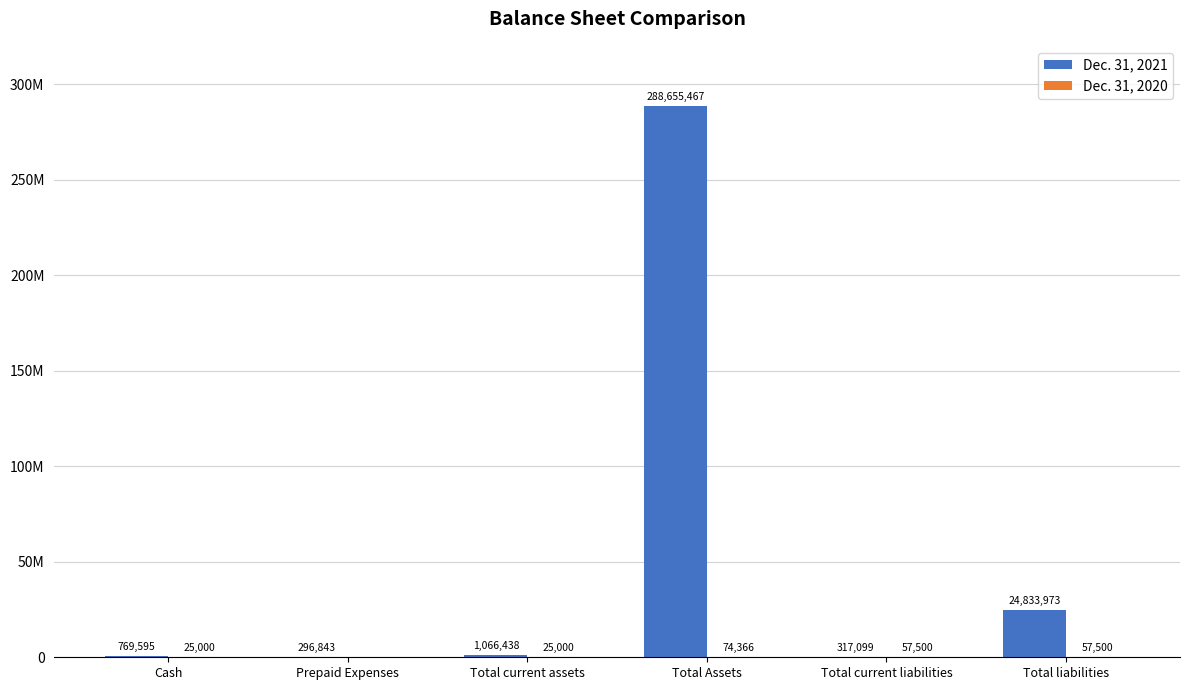

Are the bars grouped side by side (vs. stacked)?

Yes